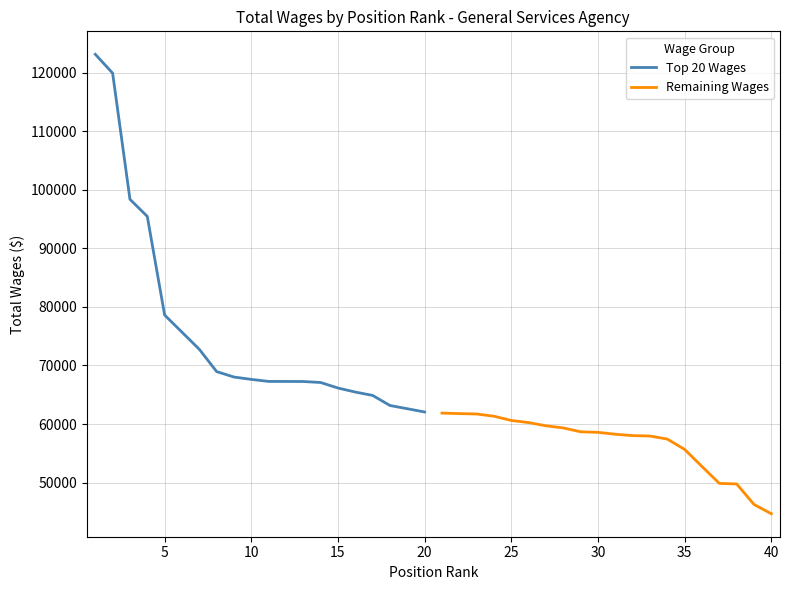

Is it true that Remaining Wages equals 94432 at 40?

False